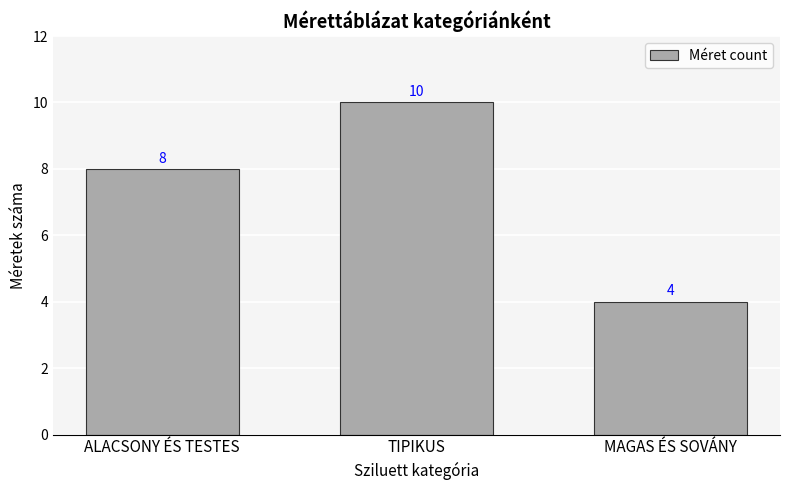

At which category does the chart reach its peak across all series?

TIPIKUS